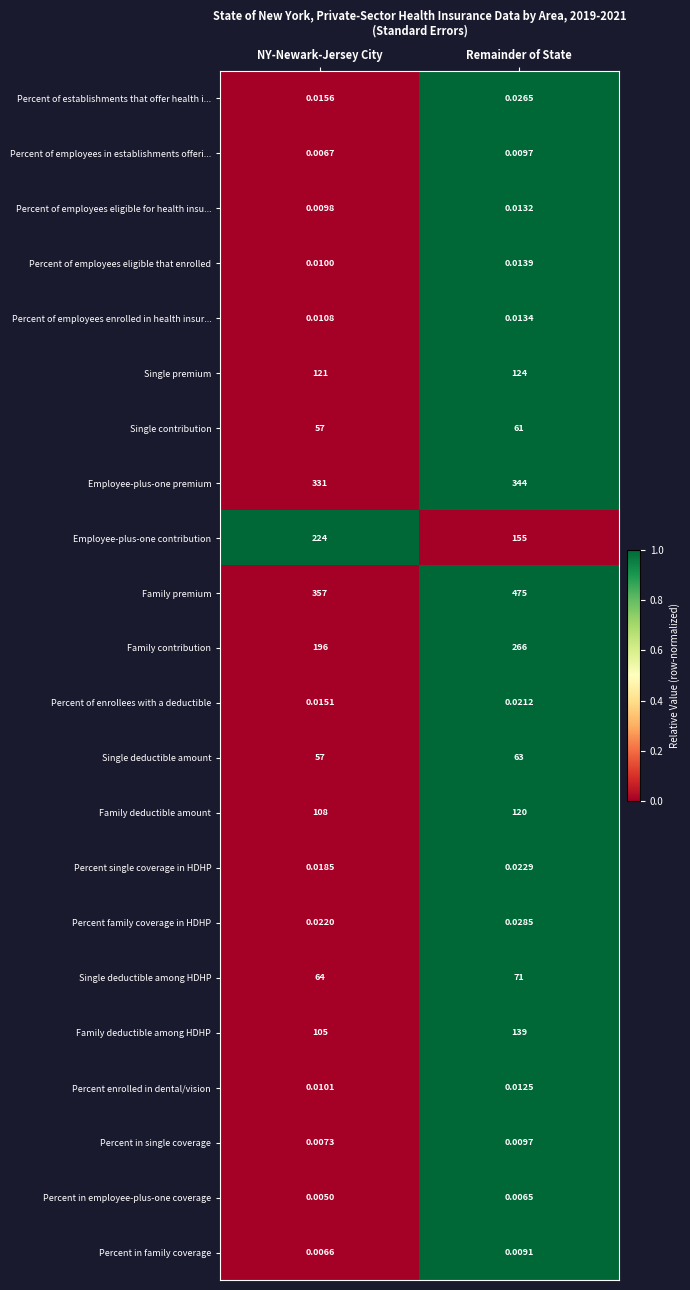

At which category is the sum across all series the highest?

Remainder of State